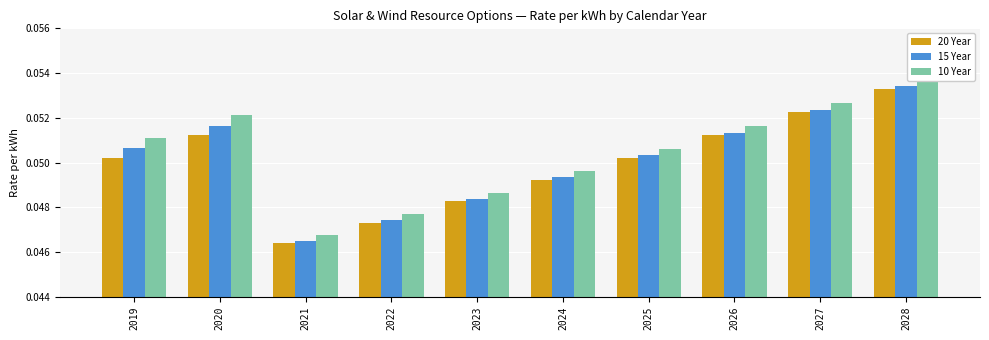

Rank the series at 2027 from highest to lowest value.

10 Year, 15 Year, 20 Year